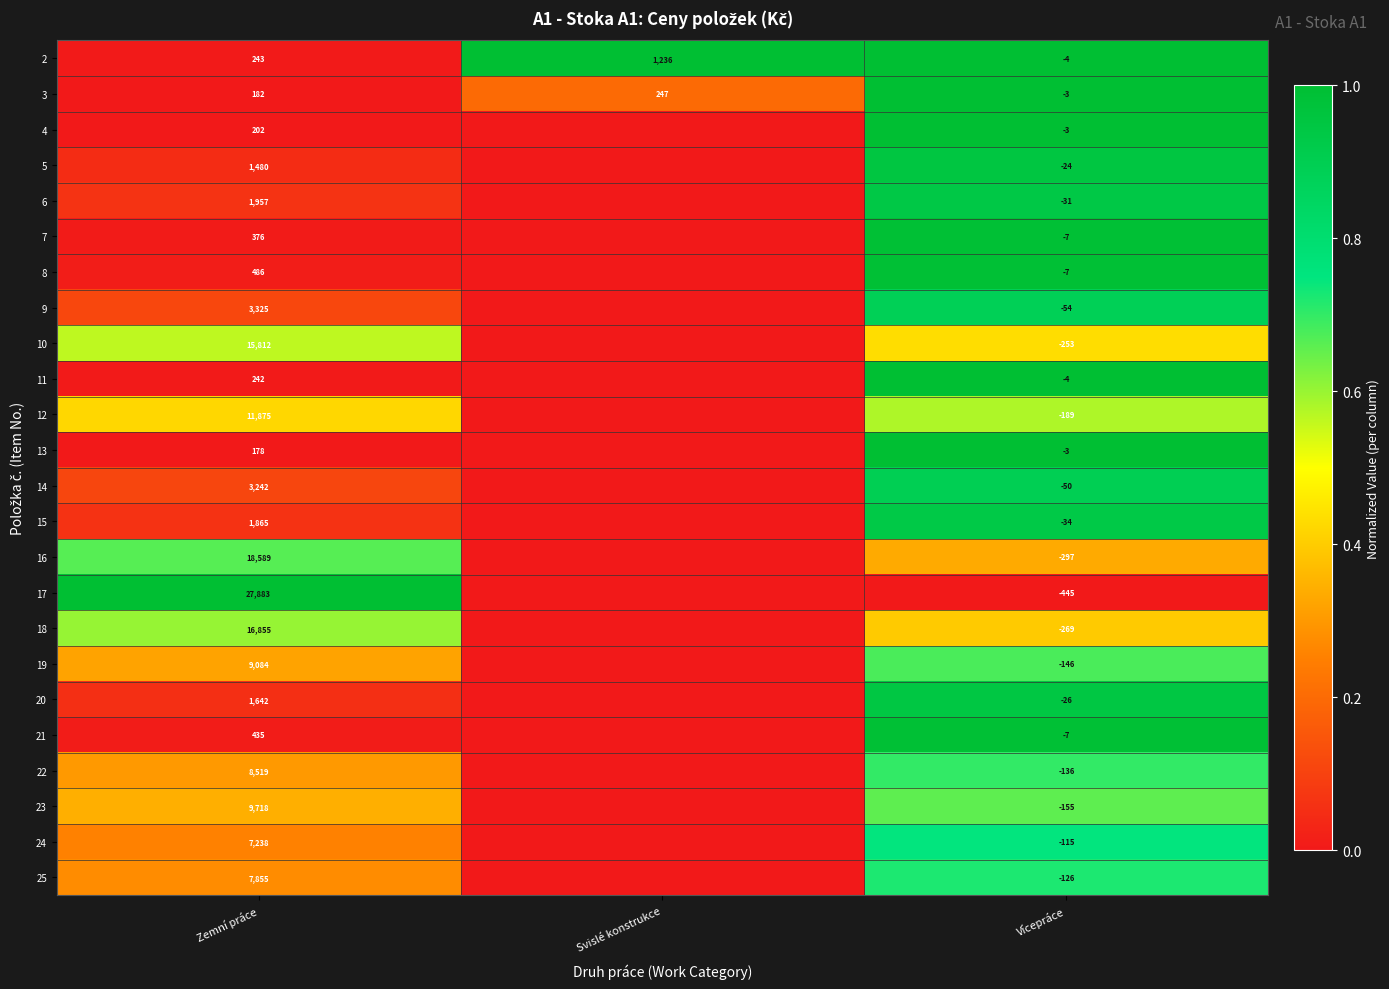

Rank the categories by 2 value from lowest to highest.

Vícepráce, Zemní práce, Svislé konstrukce